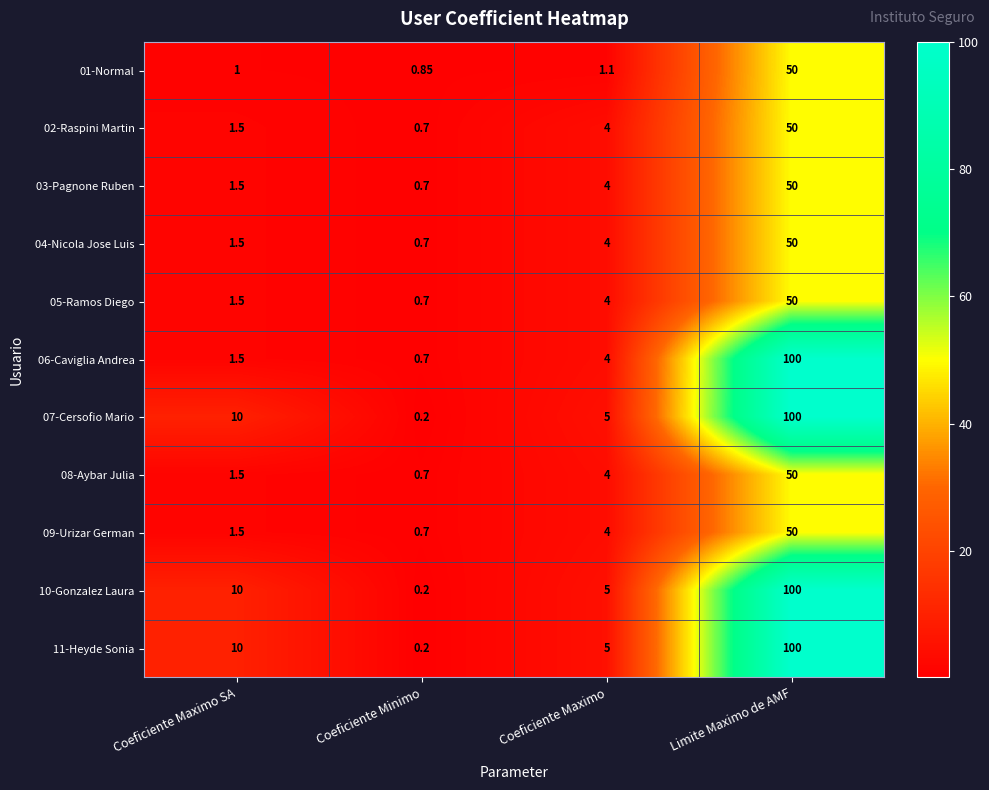

At which label does 06-Caviglia Andrea reach its minimum?

Coeficiente Minimo